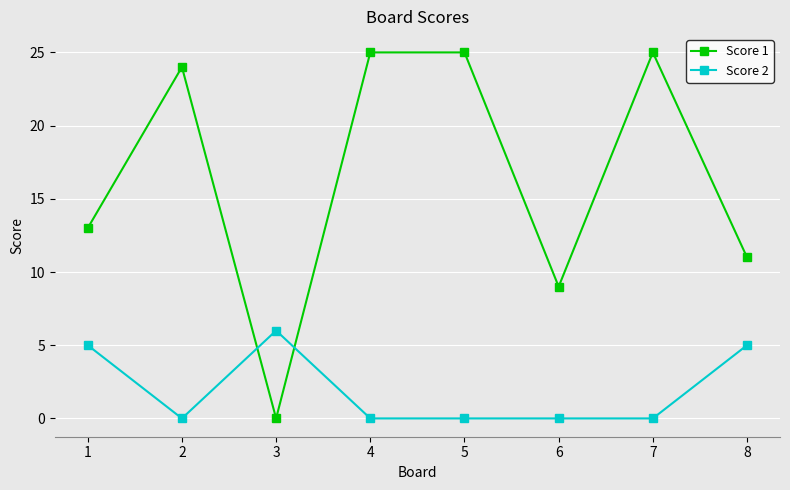

Which series has the largest total across all categories?

Score 1